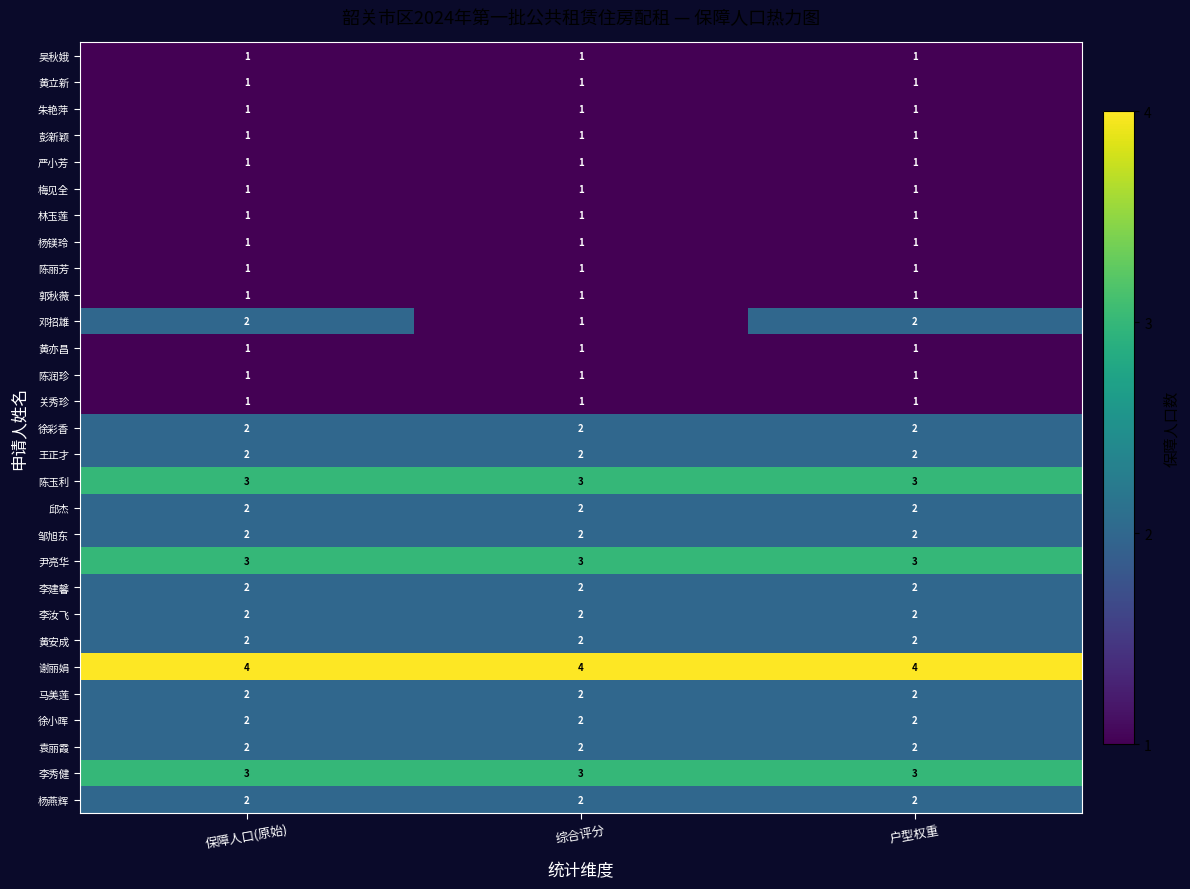

Count the number of categories in the chart.

3